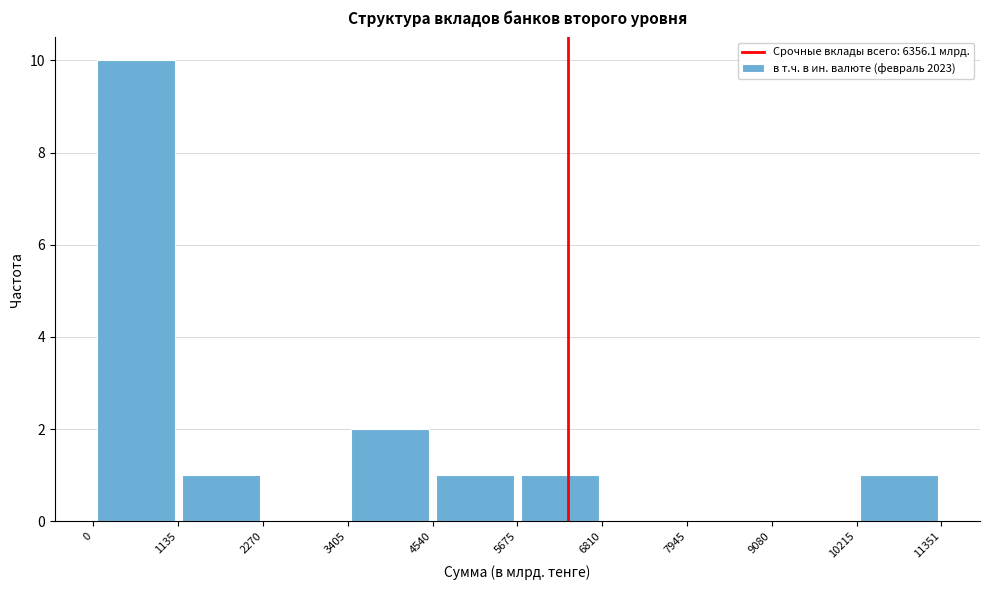

How tall is the bar that spans 4540 to 5675 on the x-axis? The values are not printed on the chart, so give them approximately, as read against the axis.

1